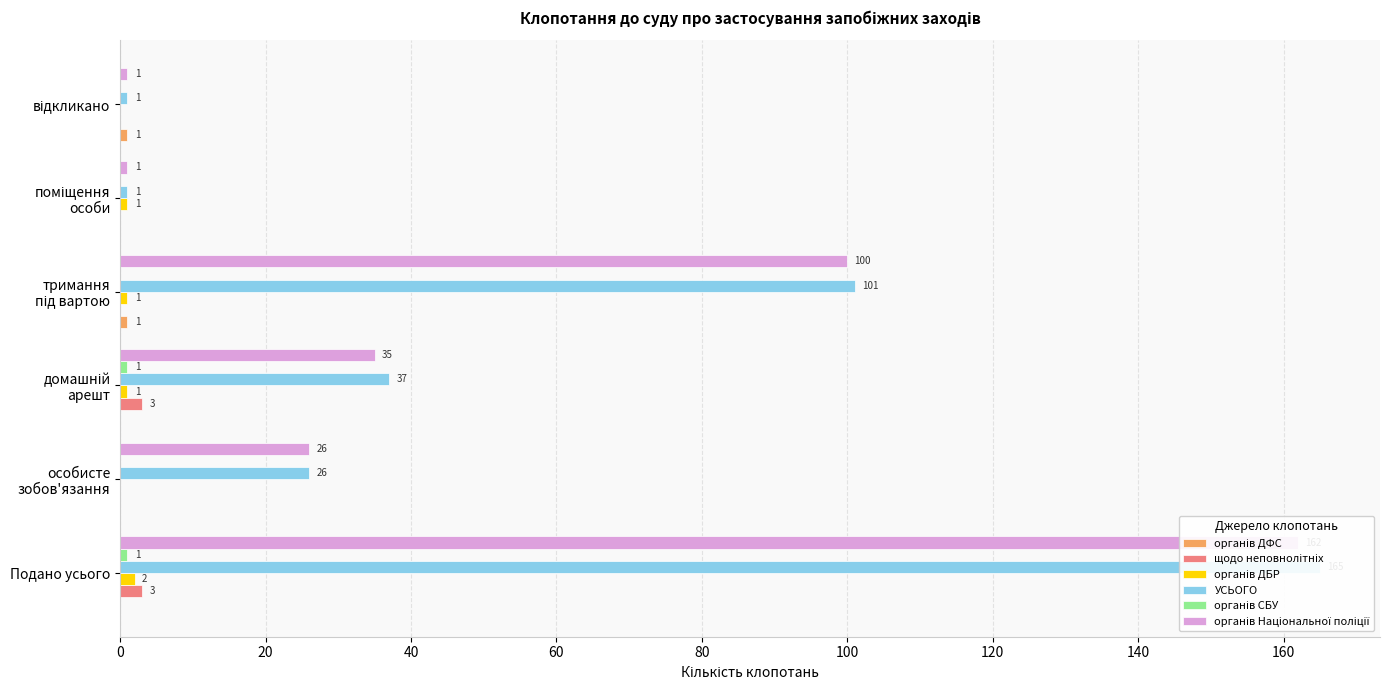

How many values in the органів ДБР series exceed 1?

1